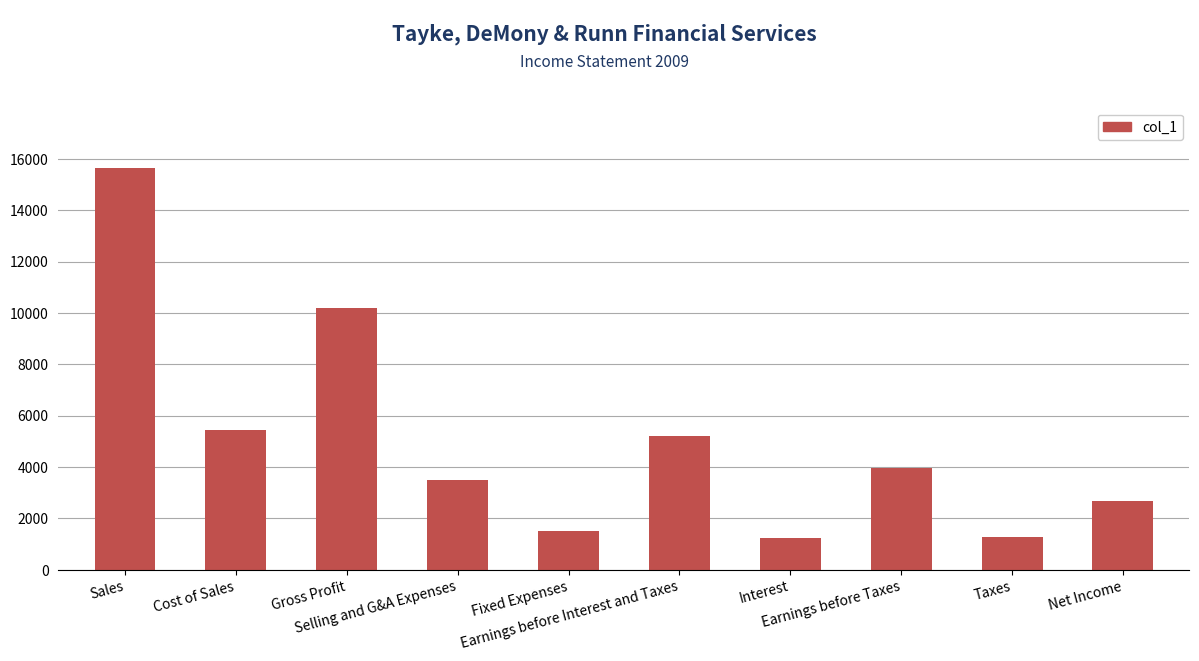

What is the maximum value shown in the chart?

15650.0